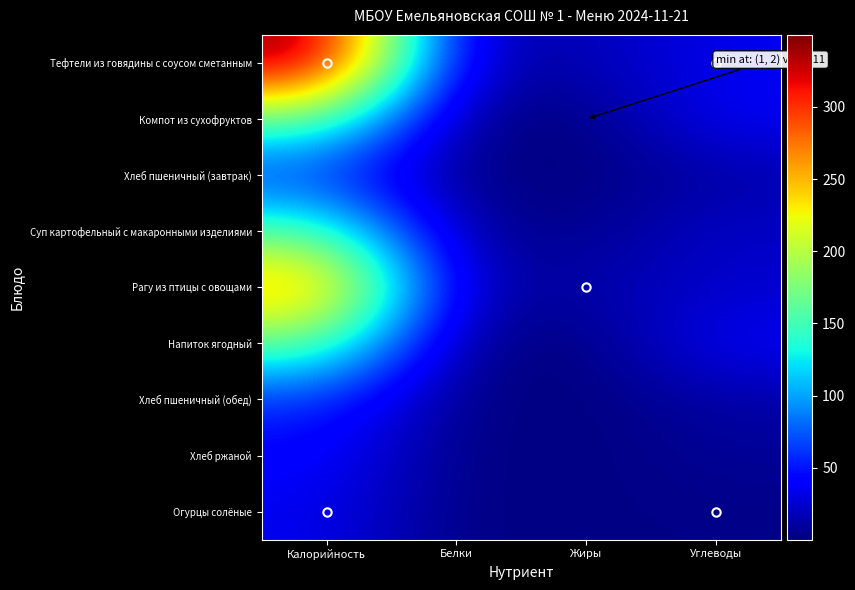

Reading right to left, what are all the values shown in this chart?

Тефтели из говядины с соусом сметанным: Углеводы=34.9	Жиры=16.8	Белки=13.1	Калорийность=349.9
Компот из сухофруктов: Углеводы=38.8	Жиры=0.1	Белки=1.9	Калорийность=165.6
Хлеб пшеничный (завтрак): Углеводы=12.3	Жиры=0.2	Белки=1.9	Калорийность=58.7
Суп картофельный с макаронными изделиями: Углеводы=23.5	Жиры=5.1	Белки=6.6	Калорийность=159.1
Рагу из птицы с овощами: Углеводы=23.8	Жиры=13.5	Белки=11.7	Калорийность=269.8
Напиток ягодный: Углеводы=38.8	Жиры=0.1	Белки=1.9	Калорийность=165.6
Хлеб пшеничный (обед): Углеводы=12.3	Жиры=0.2	Белки=1.9	Калорийность=58.7
Хлеб ржаной: Углеводы=8.3	Жиры=0.3	Белки=1.7	Калорийность=43.5
Огурцы солёные: Углеводы=2.9	Жиры=2.4	Белки=0.7	Калорийность=35.1